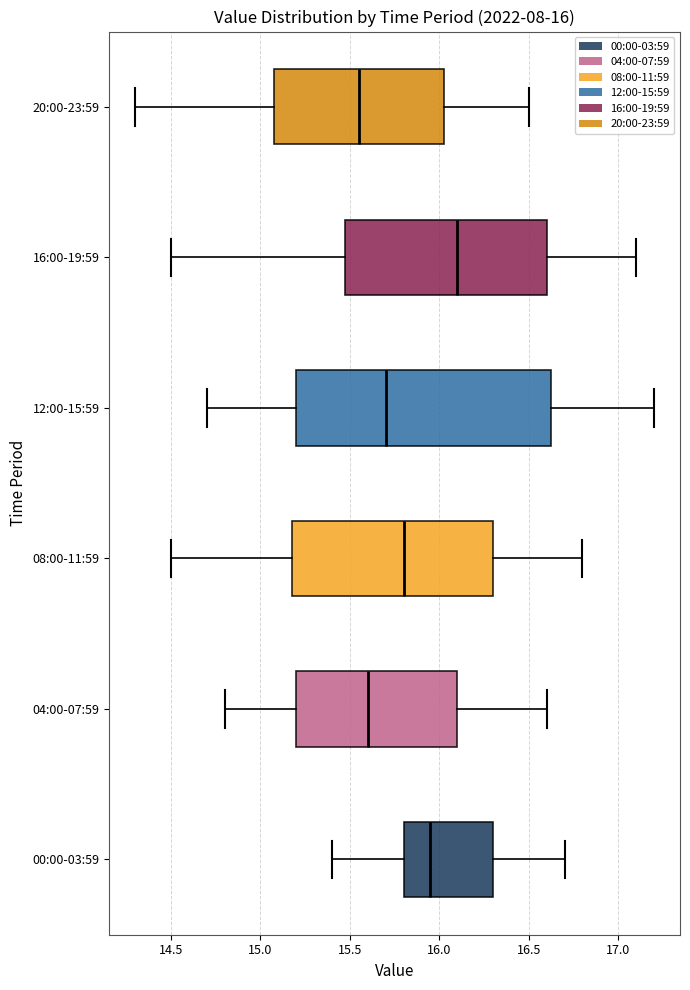

Comparing the boxes themselves (not the whiskers), which one is the widest?

12:00-15:59